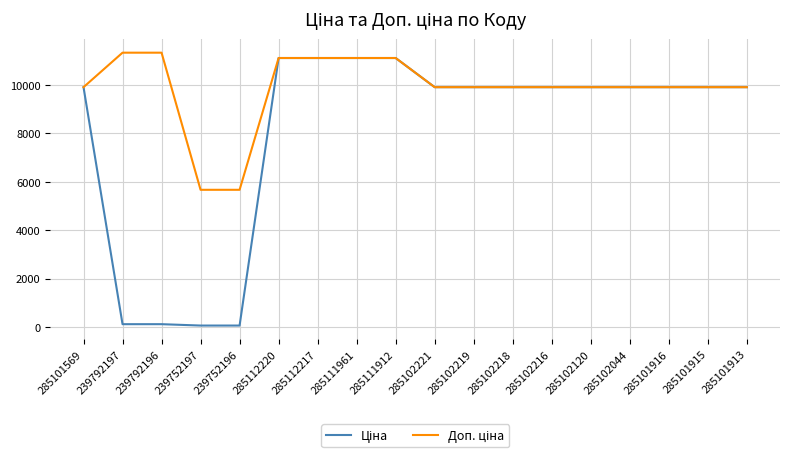

What is the greatest value displayed?

11334.0